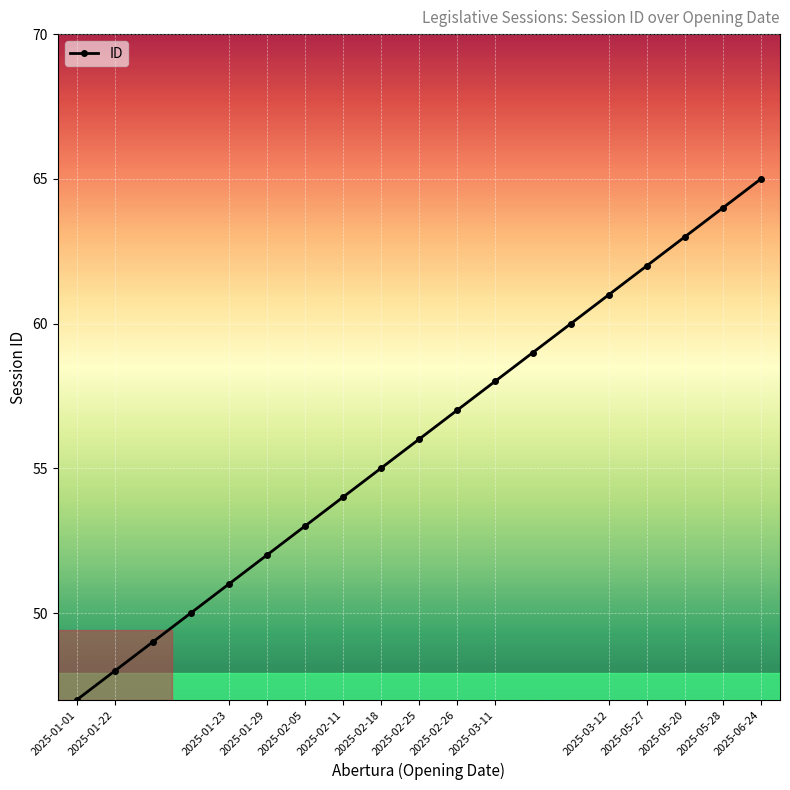

How many data points are less than 56?

9